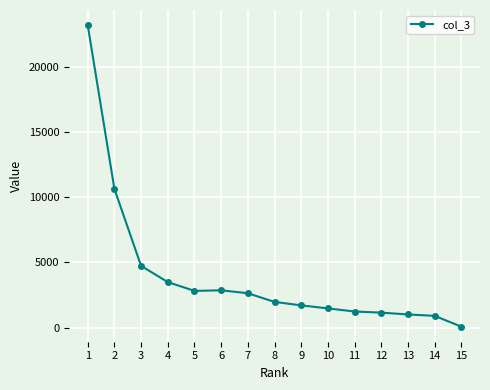

Which has a higher value, 14 or 11?

11